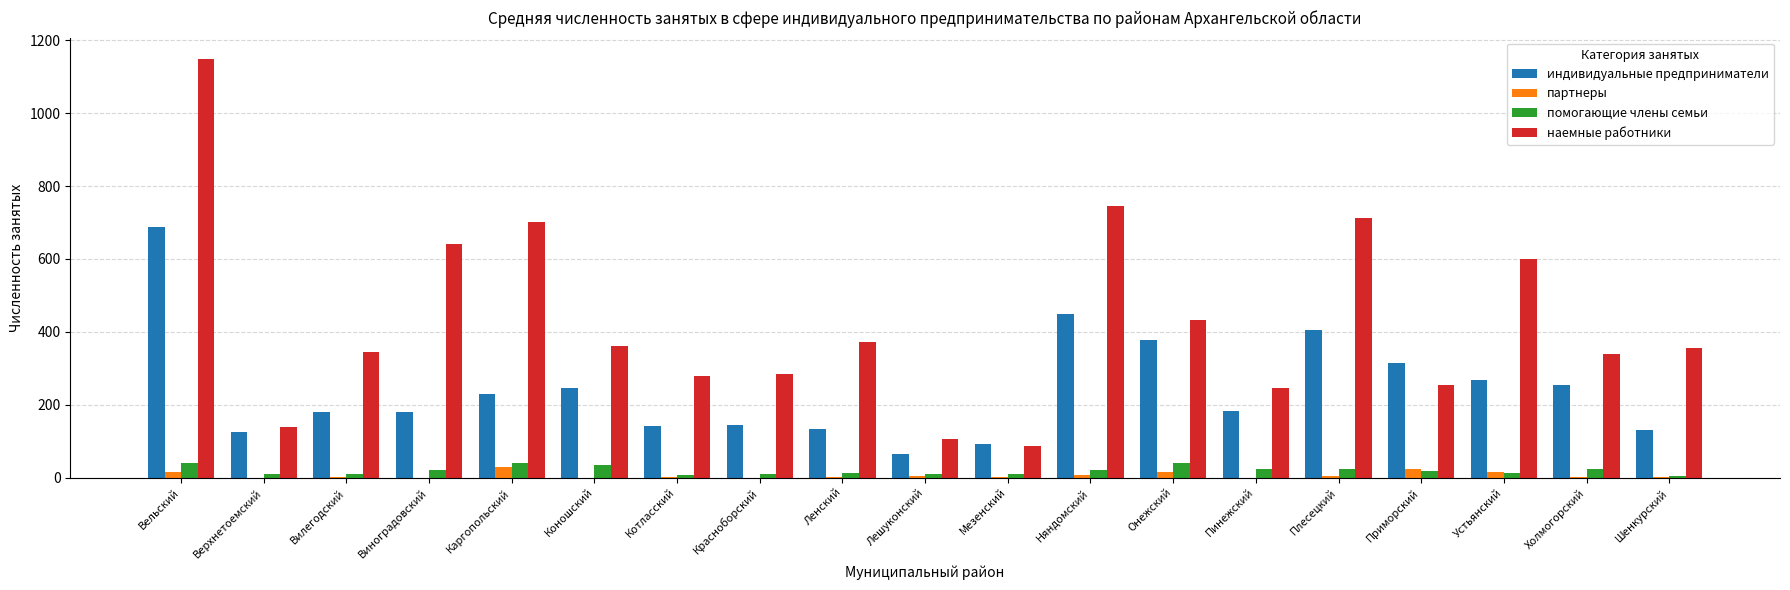

Is the value of наемные работники at Приморский greater than the value of партнеры at Онежский?

Yes